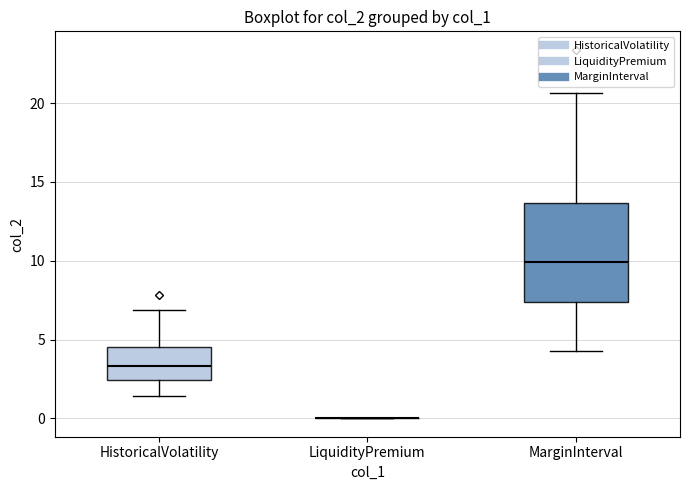

Which box is the tallest, from its lower edge to its upper edge?

MarginInterval